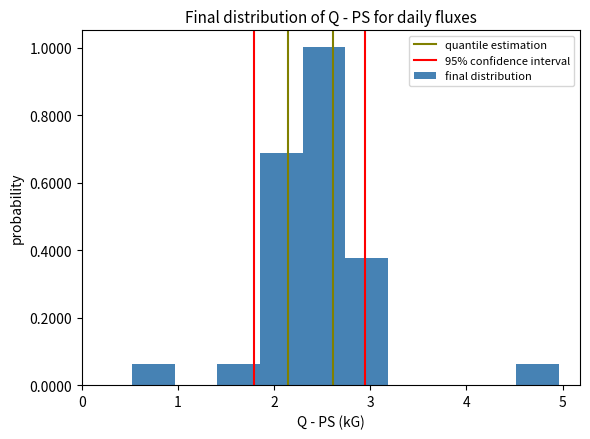

Over which range of the x-axis is the bar tallest?

2.3 to 2.7